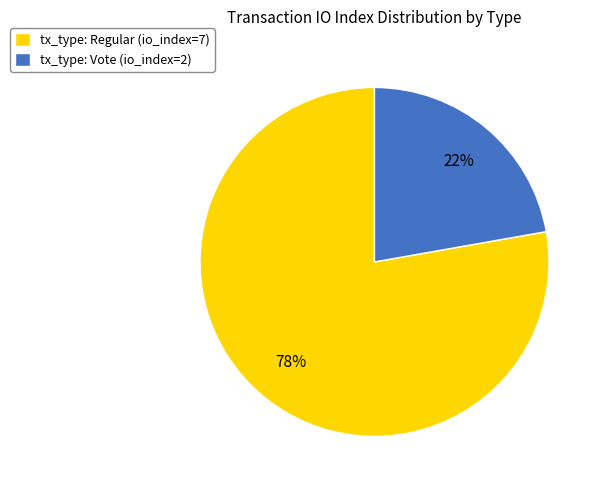

Combined, do tx_type: Vote (io_index=2) and tx_type: Regular (io_index=7) account for over 50%?

Yes